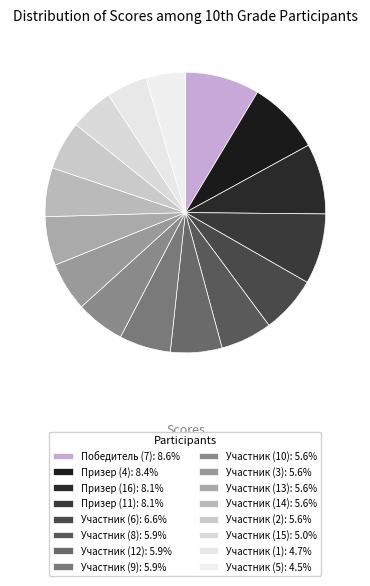

Rank the categories by value from highest to lowest.

Победитель (7), Призер (4), Призер (16), Призер (11), Участник (6), Участник (8), Участник (12), Участник (9), Участник (10), Участник (3), Участник (13), Участник (14), Участник (2), Участник (15), Участник (1), Участник (5)